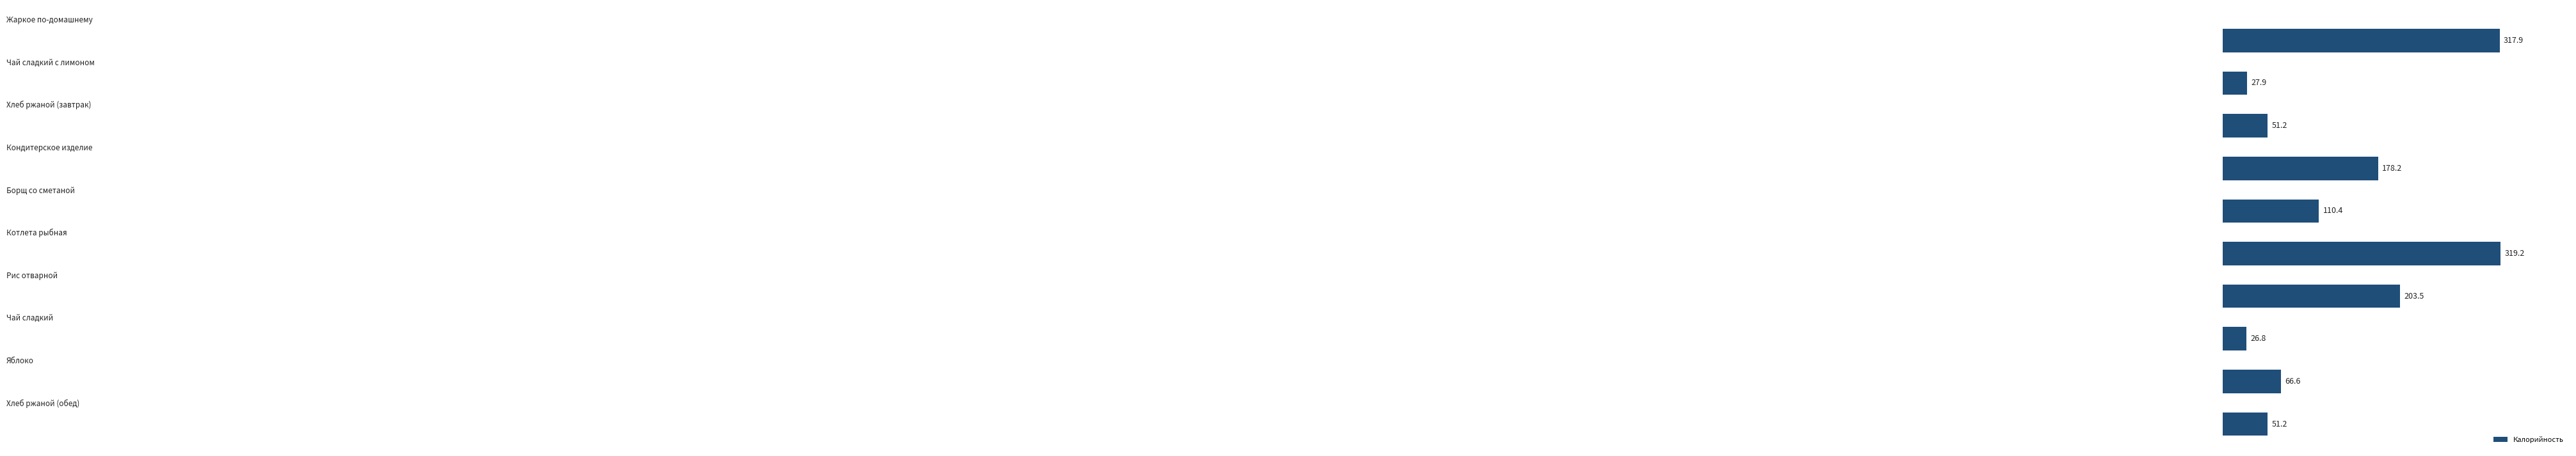

What is the sum of all values?

1352.9